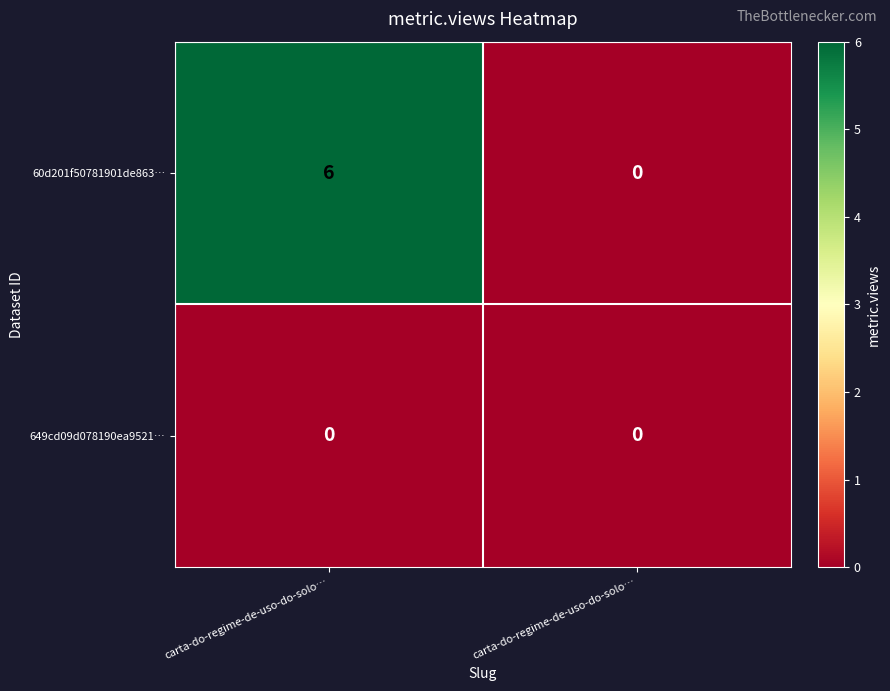

Reading left to right, extract all data points from this chart.

60d201f50781901de863…: carta-do-regime-de-uso-do-solo…=6	carta-do-regime-de-uso-do-solo…=0
649cd09d078190ea9521…: carta-do-regime-de-uso-do-solo…=0	carta-do-regime-de-uso-do-solo…=0